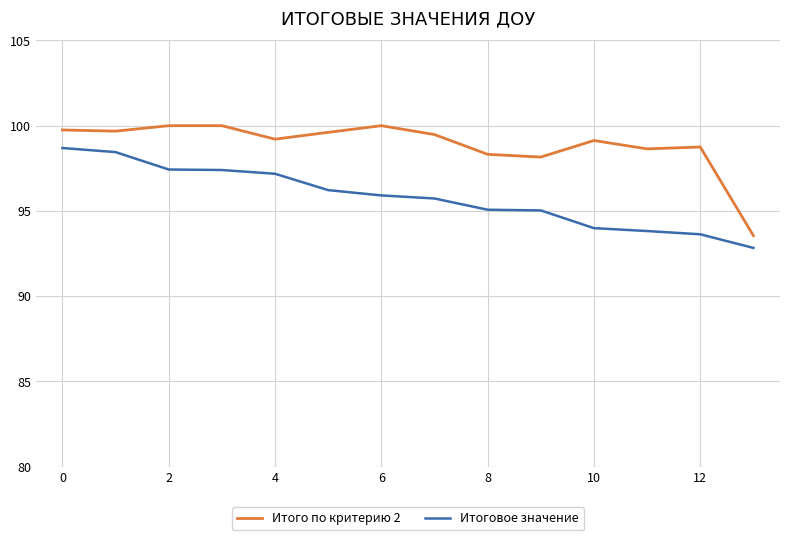

Rank the series by their maximum value, from highest to lowest.

Итого по критерию 2, Итоговое значение